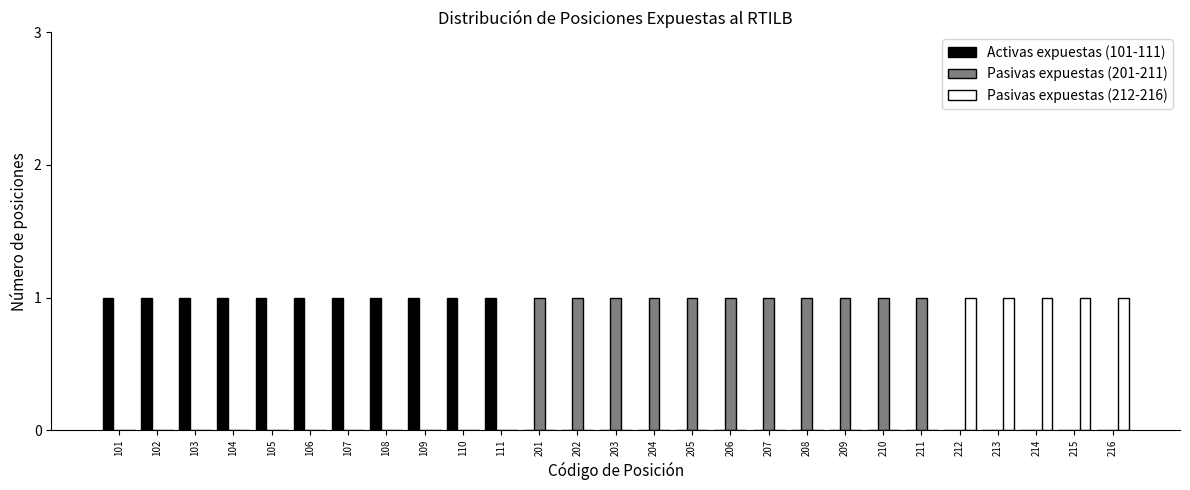

The Pasivas expuestas (212-216) series shows 1 at 104. True or false?

False